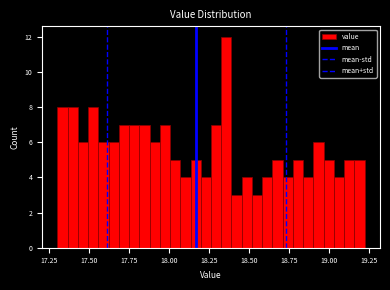

Read against the x-axis, roughly where is the centre of the tallest bar?

18.35